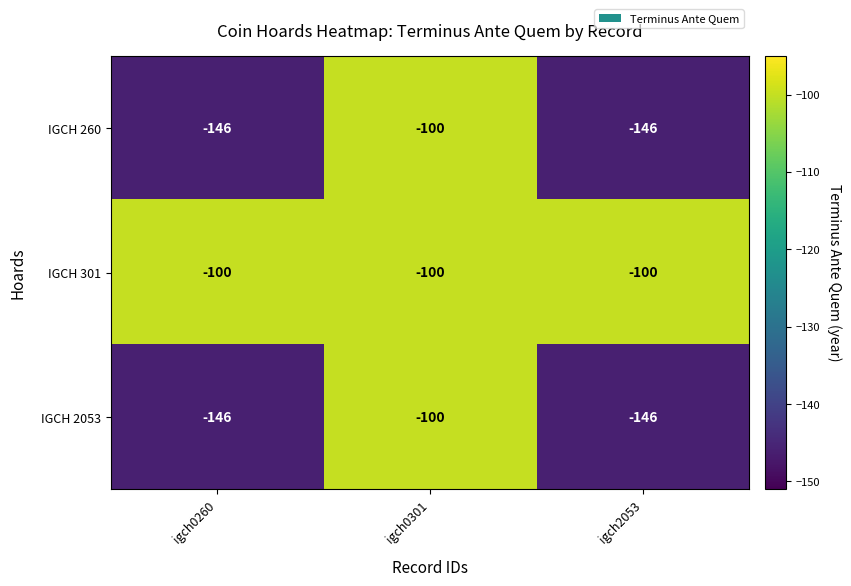

Count the number of categories in the chart.

3